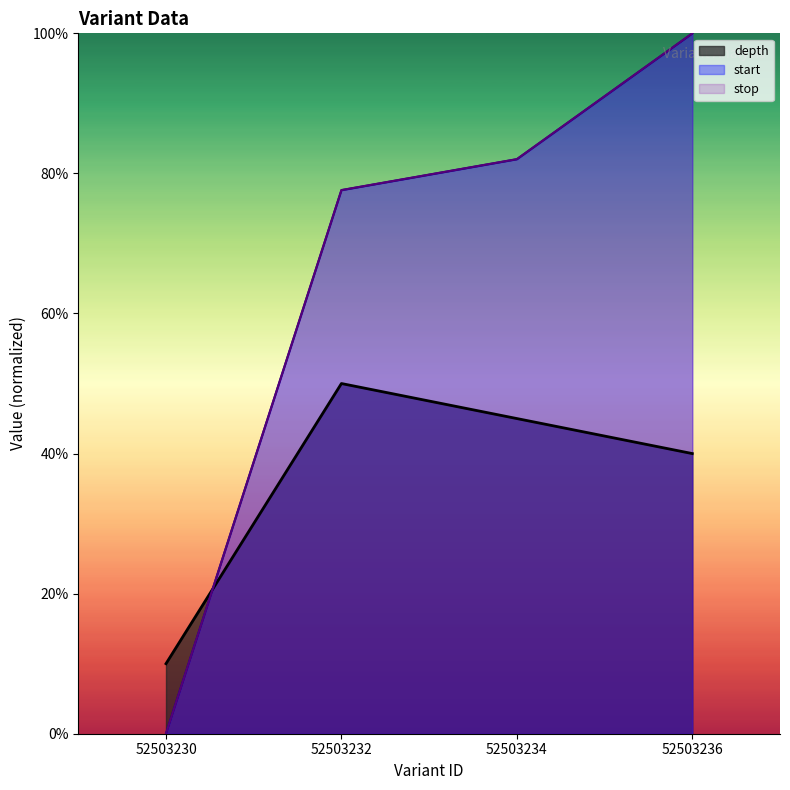

True or false: start and stop cross at least once.

False